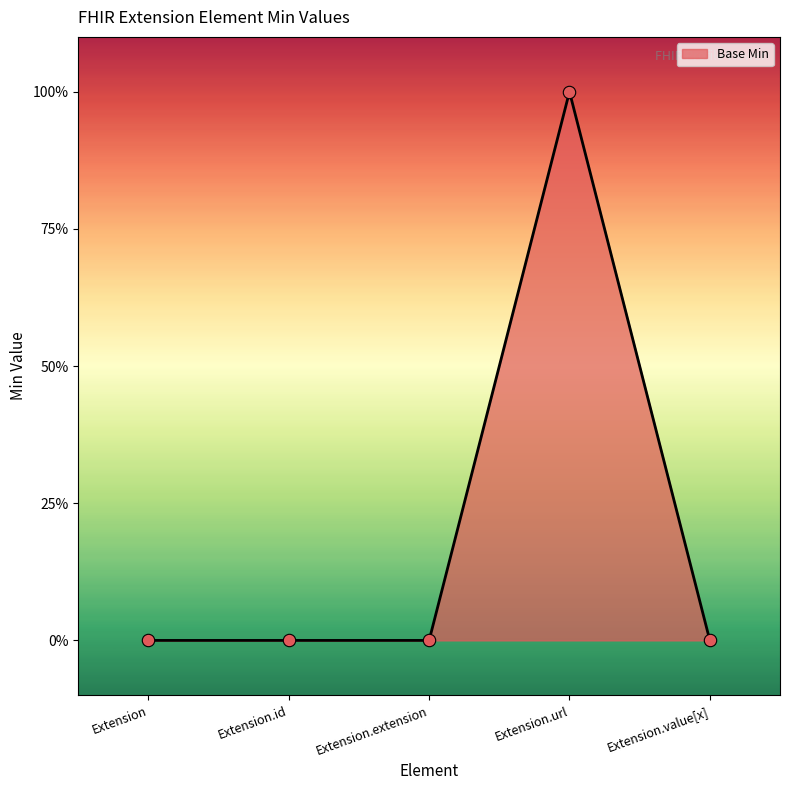

What is the change in value from Extension.url to Extension.value[x]?

-1